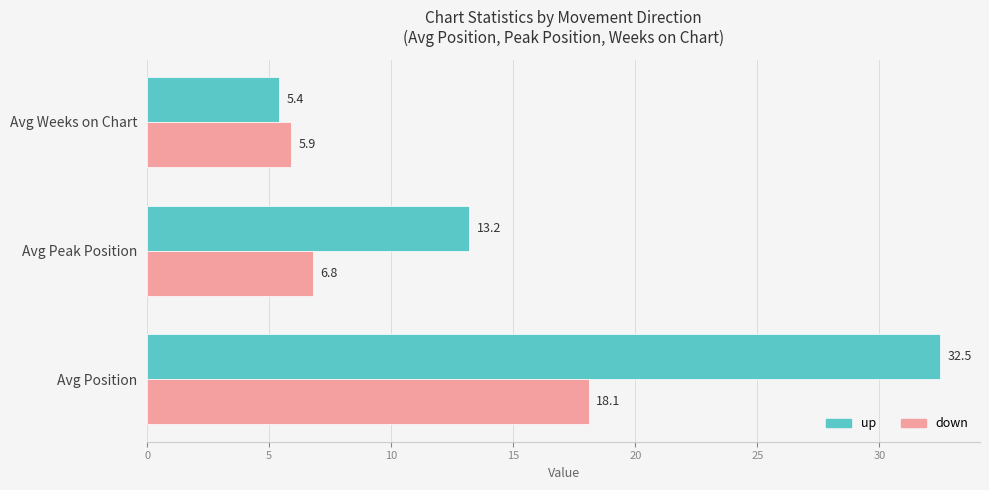

List the labels in order of down value, largest first.

Avg Position, Avg Peak Position, Avg Weeks on Chart